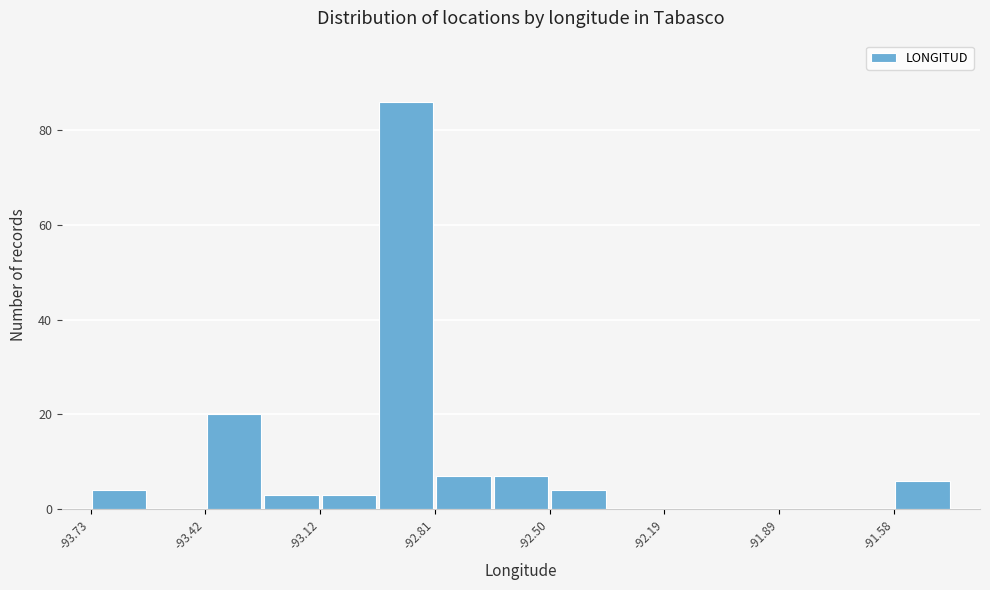

Around what value on the x-axis is the tallest bar? Give the approximate position of its centre, as read against the axis.

-92.90